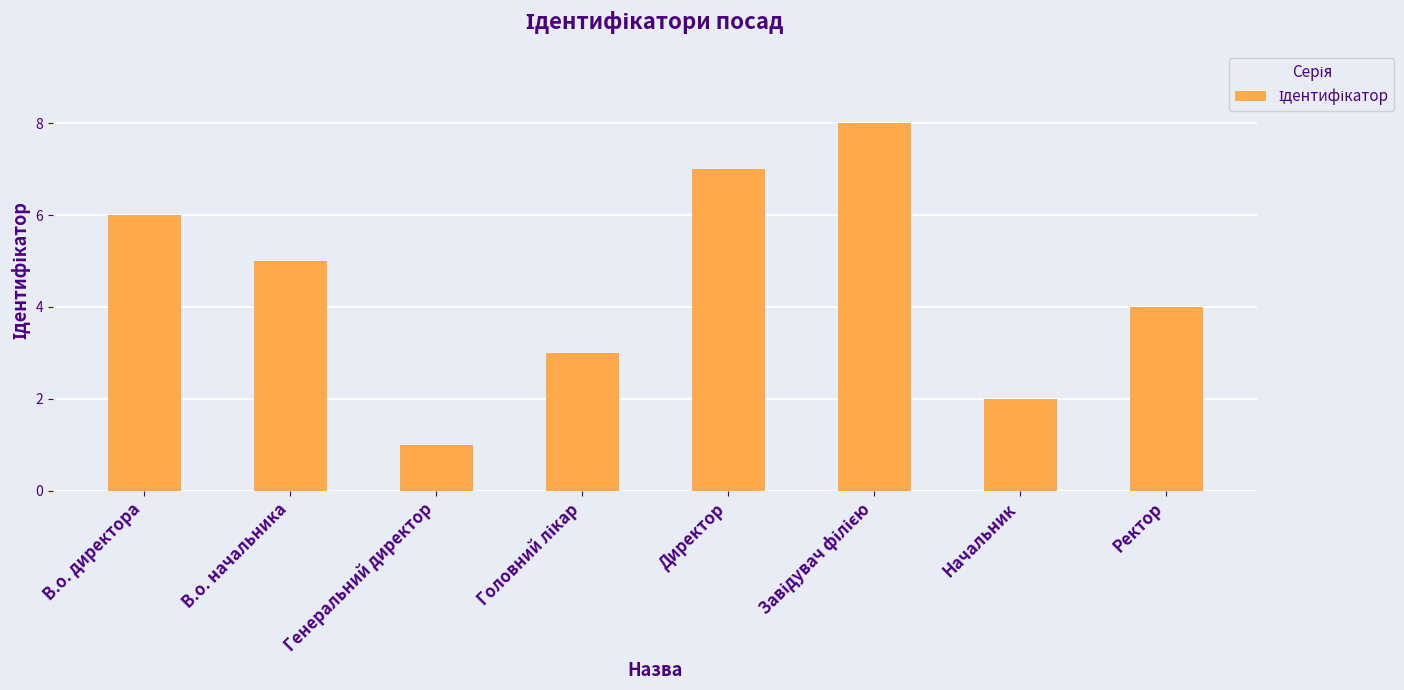

What position from the right is Генеральний директор?

6